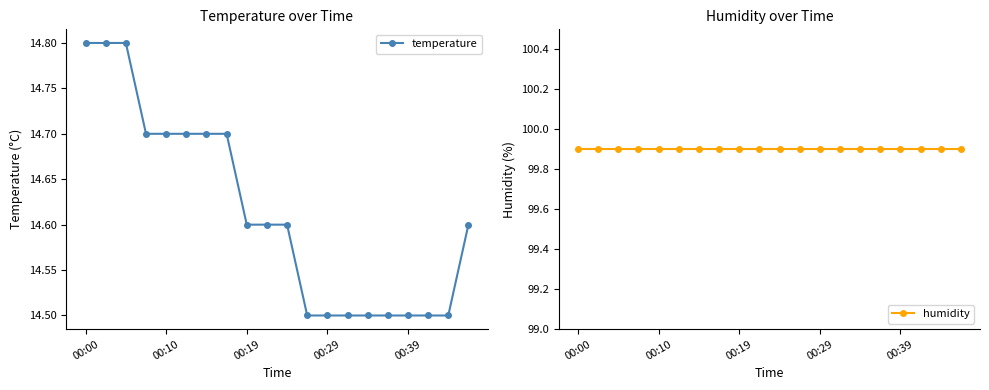

Which category has the highest value across all series?

00:00